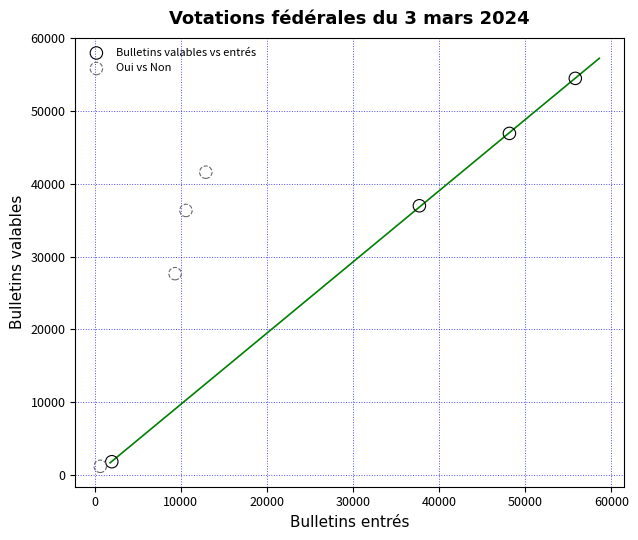

What are all the series names shown in the legend?

Bulletins valables vs entrés, Oui vs Non